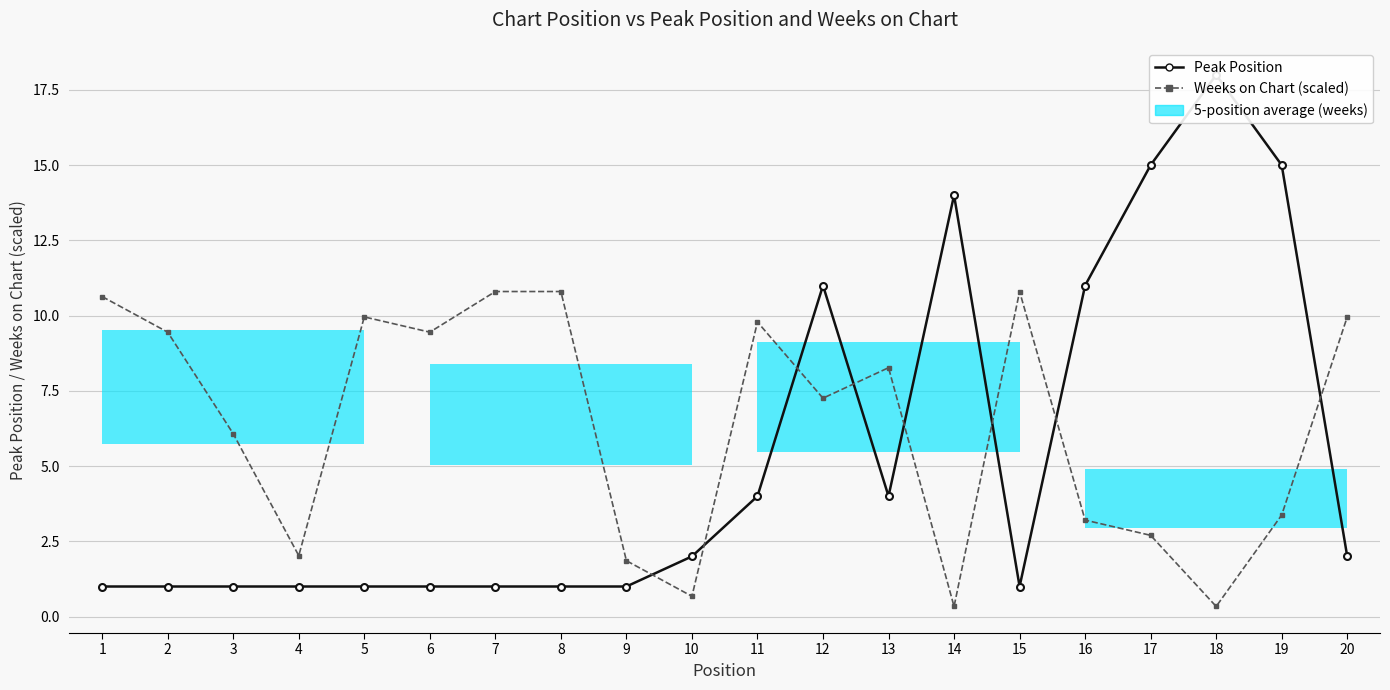

Which series has the largest range (max minus min)?

Peak Position